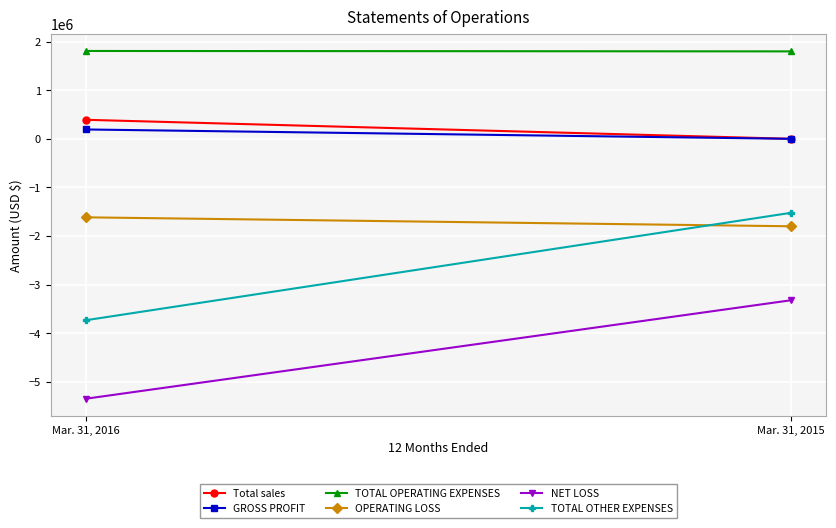

What is the sum of all OPERATING LOSS values?

-3416547